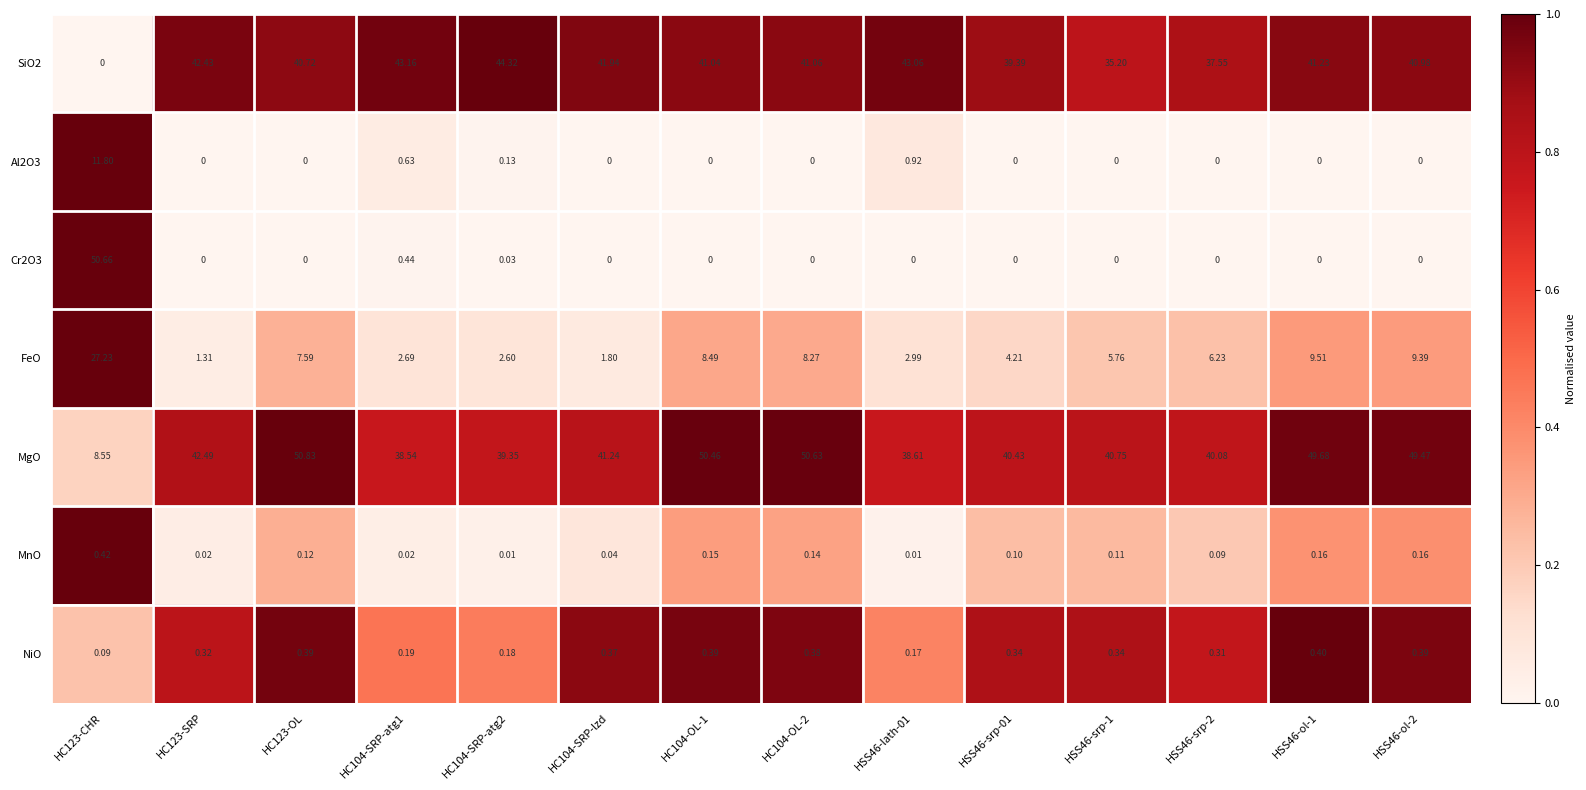

Which series has the largest total across all categories?

MgO